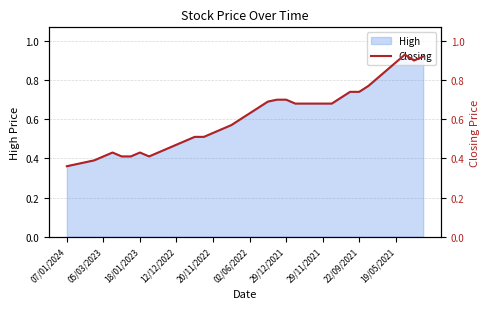

Which category has the lowest value across all series?

07/01/2024